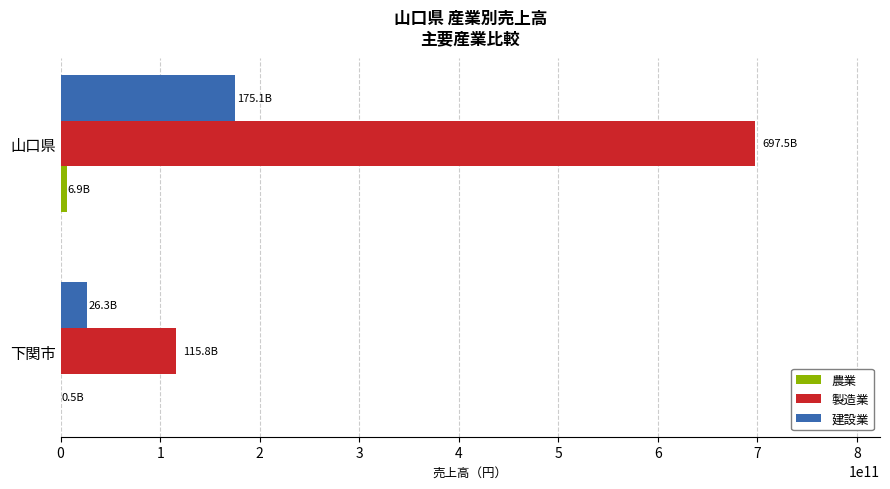

At which label is 製造業 closest to 406673867272?

下関市